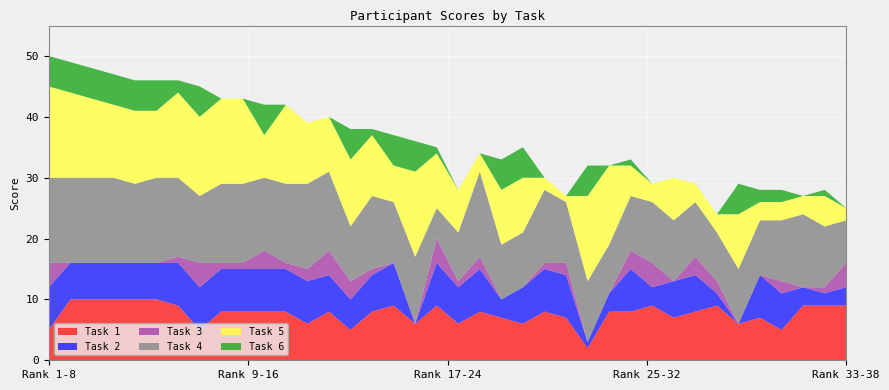

Reading right to left, transcribe all the data shown in this chart.

Task 1: 38=9	37=9	36=9	35=5	34=7	33=6	32=9	31=8	30=7	29=9	28=8	27=8	26=2	25=7	24=8	23=6	22=7	21=8	20=6	19=9	18=6	17=9	16=8	15=5	14=8	13=6	12=8	11=8	10=8	9=8	8=5	7=9	6=10	5=10	4=10	3=10	2=10	1=5
Task 2: 38=3	37=2	36=3	35=6	34=7	33=0	32=2	31=6	30=6	29=3	28=7	27=3	26=1	25=7	24=7	23=6	22=3	21=7	20=6	19=7	18=0	17=7	16=6	15=5	14=6	13=7	12=7	11=7	10=7	9=7	8=7	7=7	6=6	5=6	4=6	3=6	2=6	1=7
Task 3: 38=4	37=1	36=0	35=2	34=0	33=0	32=2	31=3	30=0	29=4	28=3	27=0	26=0	25=2	24=1	23=0	22=0	21=2	20=1	19=4	18=0	17=0	16=1	15=3	14=4	13=2	12=1	11=3	10=1	9=1	8=4	7=1	6=0	5=0	4=0	3=0	2=0	1=4
Task 4: 38=7	37=10	36=12	35=10	34=9	33=9	32=8	31=9	30=10	29=10	28=9	27=8	26=10	25=10	24=12	23=9	22=9	21=14	20=8	19=5	18=11	17=10	16=12	15=9	14=13	13=14	12=13	11=12	10=13	9=13	8=11	7=13	6=14	5=13	4=14	3=14	2=14	1=14
Task 5: 38=2	37=5	36=3	35=3	34=3	33=9	32=3	31=3	30=7	29=3	28=5	27=13	26=14	25=1	24=2	23=9	22=9	21=3	20=7	19=9	18=14	17=6	16=10	15=11	14=9	13=10	12=13	11=7	10=14	9=14	8=13	7=14	6=11	5=12	4=12	3=13	2=14	1=15
Task 6: 38=0	37=1	36=0	35=2	34=2	33=5	32=0	31=0	30=0	29=0	28=1	27=0	26=5	25=0	24=0	23=5	22=5	21=0	20=0	19=1	18=5	17=5	16=1	15=5	14=0	13=0	12=0	11=5	10=0	9=0	8=5	7=2	6=5	5=5	4=5	3=5	2=5	1=5